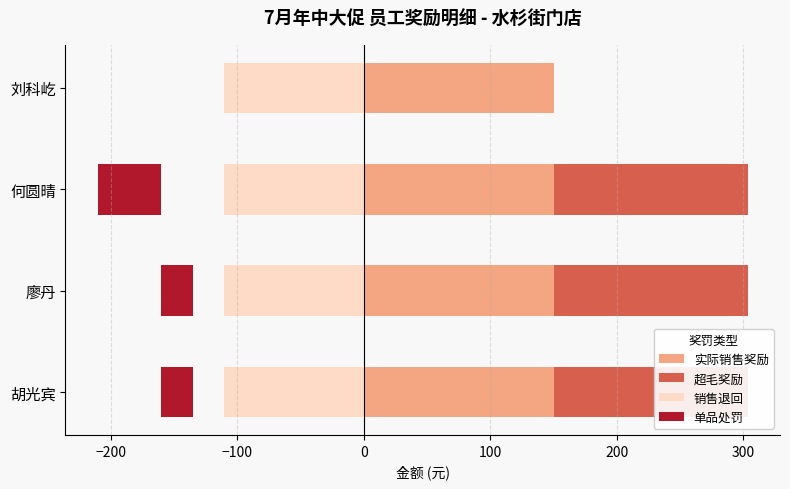

How many bars are there in each group?

4